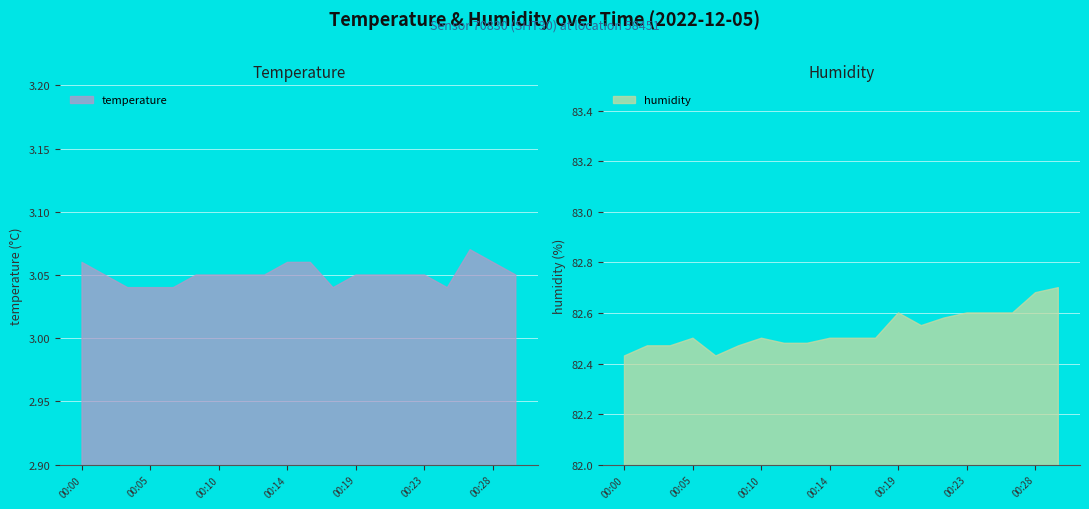

Rank the series by their maximum value, from highest to lowest.

humidity, temperature